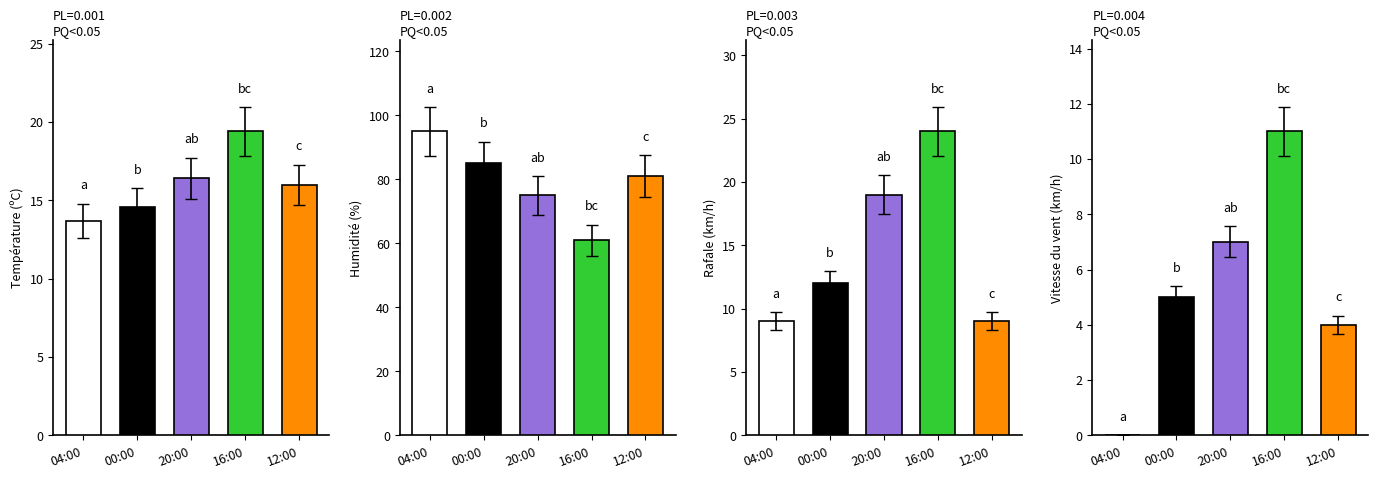

At which label is Température (ºC) closest to 16?

12:00